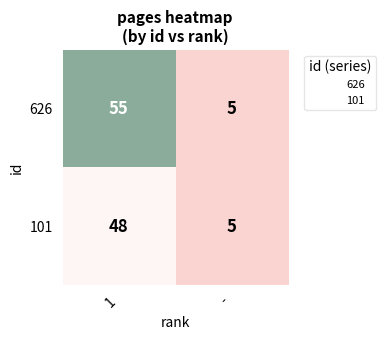

Which series has the widest spread of values?

626